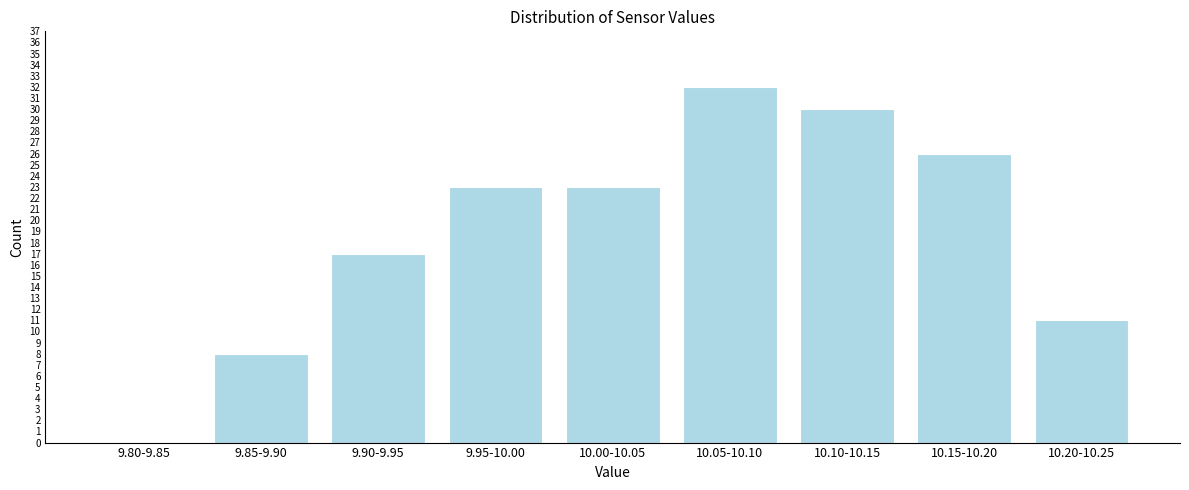

Reading right to left, what are all the values shown in this chart?

10.20-10.25=11	10.15-10.20=26	10.10-10.15=30	10.05-10.10=32	10.00-10.05=23	9.95-10.00=23	9.90-9.95=17	9.85-9.90=8	9.80-9.85=0